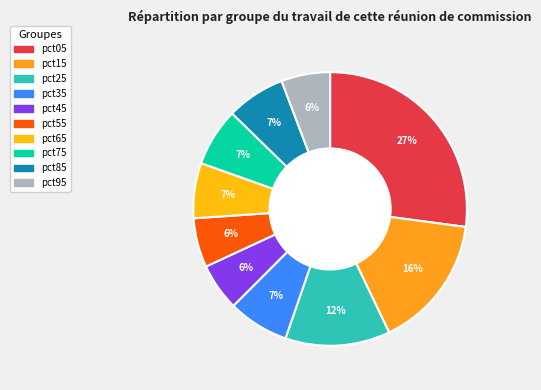

Does any single category account for the majority?

No